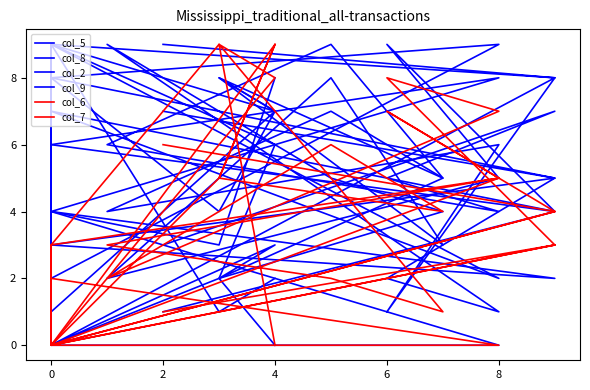

How many data points in col_7 are less than 3?

7